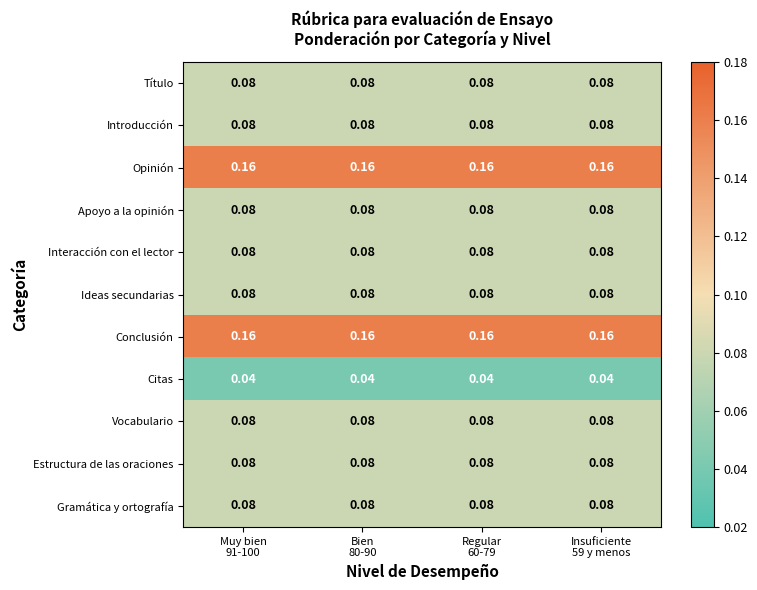

Reading left to right, what are all the values shown in this chart?

Título: Muy bien
91-100=0.1	Bien
80-90=0.1	Regular
60-79=0.1	Insuficiente
59 y menos=0.1
Introducción: Muy bien
91-100=0.1	Bien
80-90=0.1	Regular
60-79=0.1	Insuficiente
59 y menos=0.1
Opinión: Muy bien
91-100=0.2	Bien
80-90=0.2	Regular
60-79=0.2	Insuficiente
59 y menos=0.2
Apoyo a la opinión: Muy bien
91-100=0.1	Bien
80-90=0.1	Regular
60-79=0.1	Insuficiente
59 y menos=0.1
Interacción con el lector: Muy bien
91-100=0.1	Bien
80-90=0.1	Regular
60-79=0.1	Insuficiente
59 y menos=0.1
Ideas secundarias: Muy bien
91-100=0.1	Bien
80-90=0.1	Regular
60-79=0.1	Insuficiente
59 y menos=0.1
Conclusión: Muy bien
91-100=0.2	Bien
80-90=0.2	Regular
60-79=0.2	Insuficiente
59 y menos=0.2
Citas: Muy bien
91-100=0.0	Bien
80-90=0.0	Regular
60-79=0.0	Insuficiente
59 y menos=0.0
Vocabulario: Muy bien
91-100=0.1	Bien
80-90=0.1	Regular
60-79=0.1	Insuficiente
59 y menos=0.1
Estructura de las oraciones: Muy bien
91-100=0.1	Bien
80-90=0.1	Regular
60-79=0.1	Insuficiente
59 y menos=0.1
Gramática y ortografía: Muy bien
91-100=0.1	Bien
80-90=0.1	Regular
60-79=0.1	Insuficiente
59 y menos=0.1